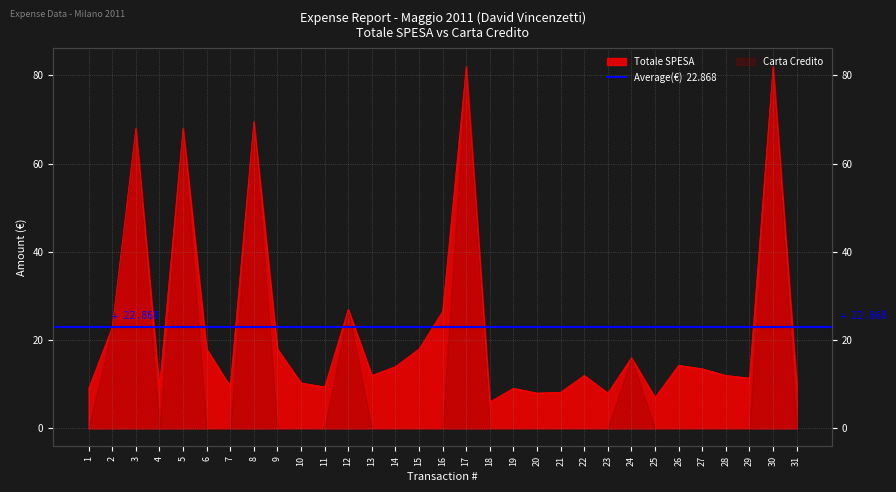

Which label corresponds to the largest value in the chart?

17